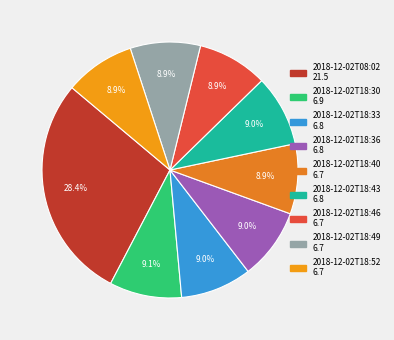

The 2018-12-02T18:49 slice represents 15% of the pie. True or false?

False